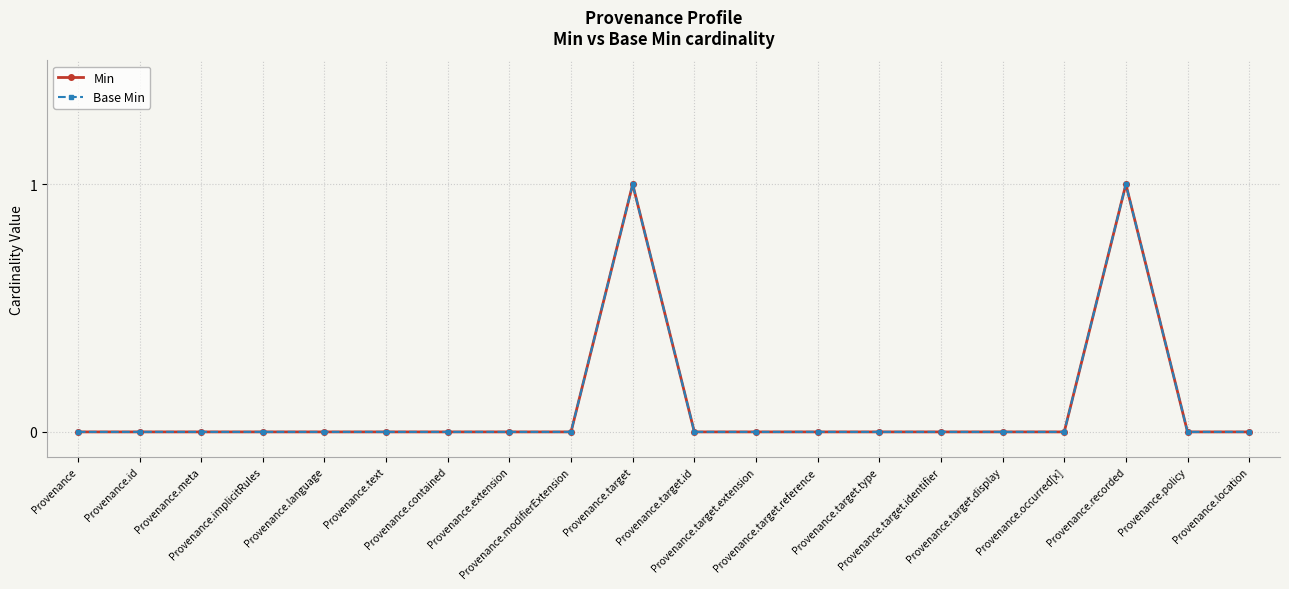

At how many categories does at least one series exceed 0?

2